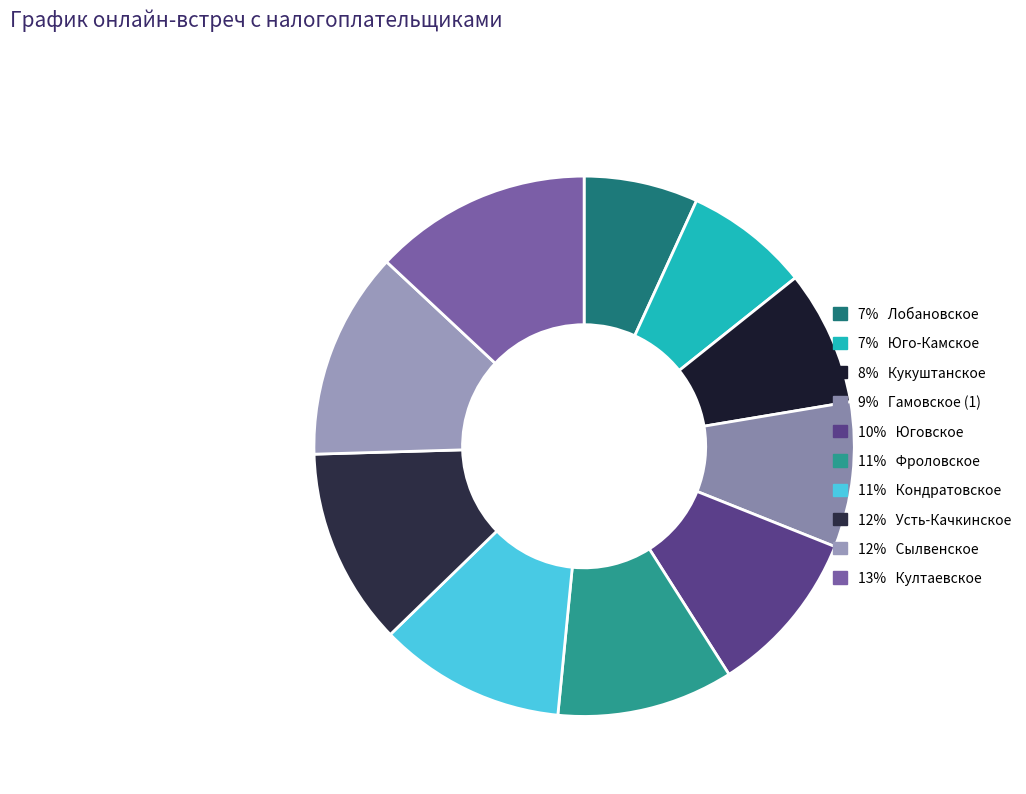

How many segments does this pie chart have?

10